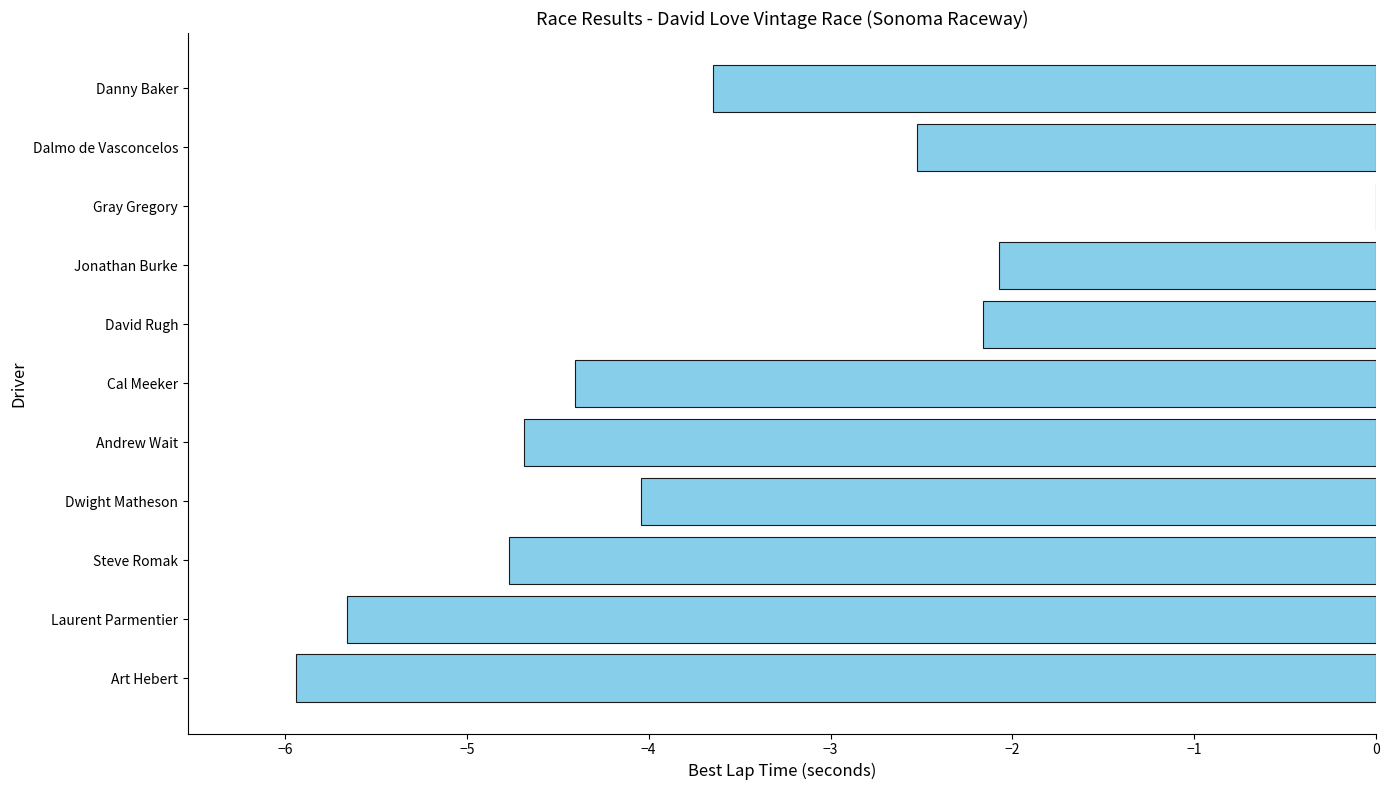

What is the change in value from Dwight Matheson to Jonathan Burke?

+2.0